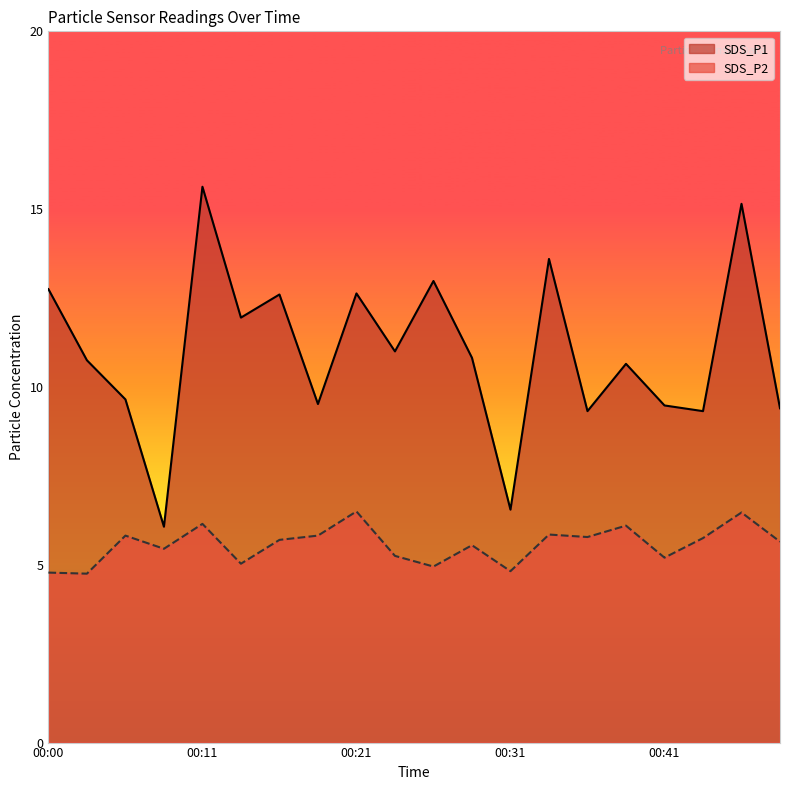

Rank the series by their average value, from lowest to highest.

SDS_P2, SDS_P1